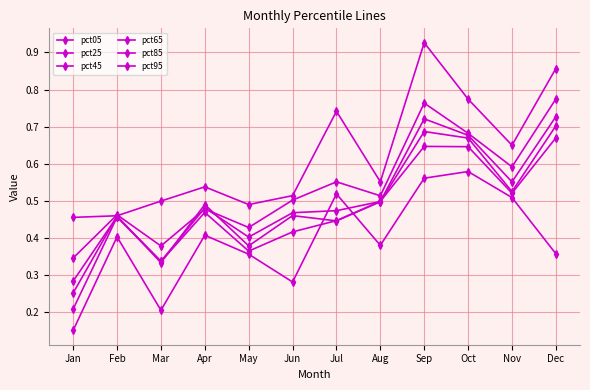

At which label is pct45 closest to 0?

Jan